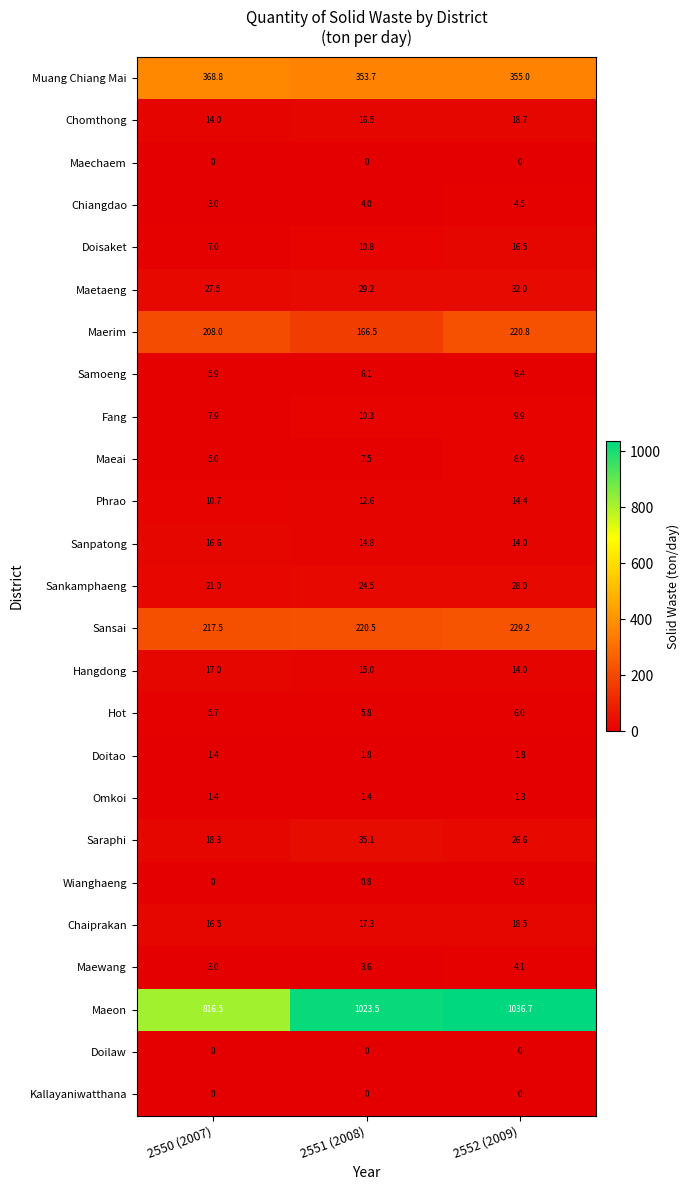

Rank the categories by Maeon value from lowest to highest.

2550 (2007), 2551 (2008), 2552 (2009)